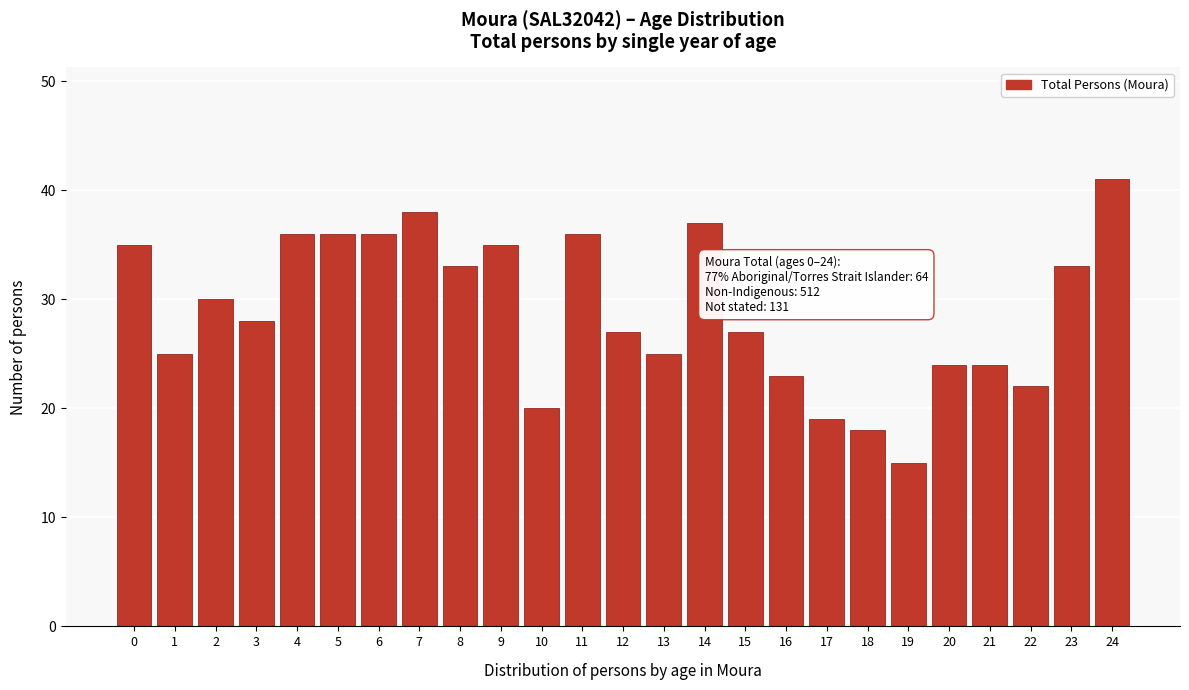

Reading right to left, transcribe all the data shown in this chart.

41	33	22	24	24	15	18	19	23	27	37	25	27	36	20	35	33	38	36	36	36	28	30	25	35